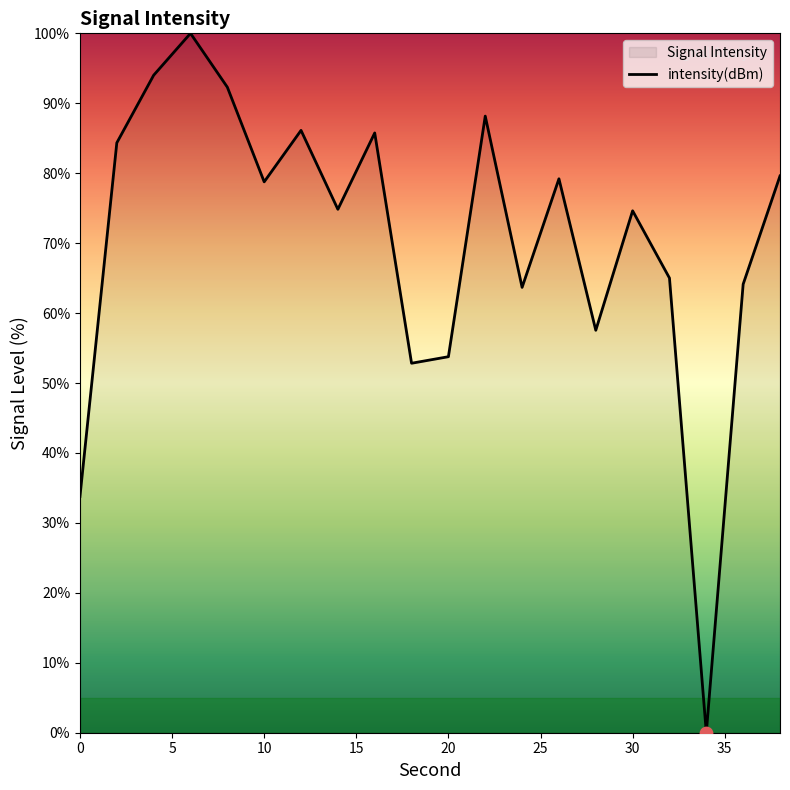

Which has a higher value, 16 or 28?

16